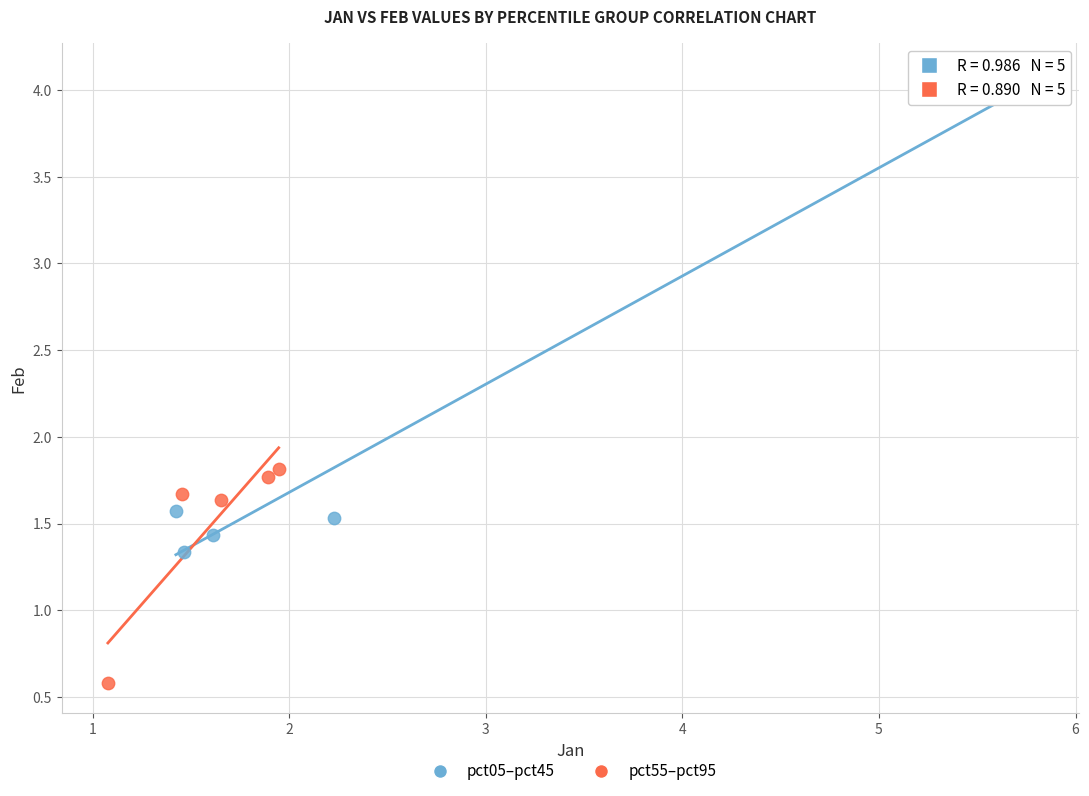

What are all the series names shown in the legend?

pct05–pct45, pct55–pct95